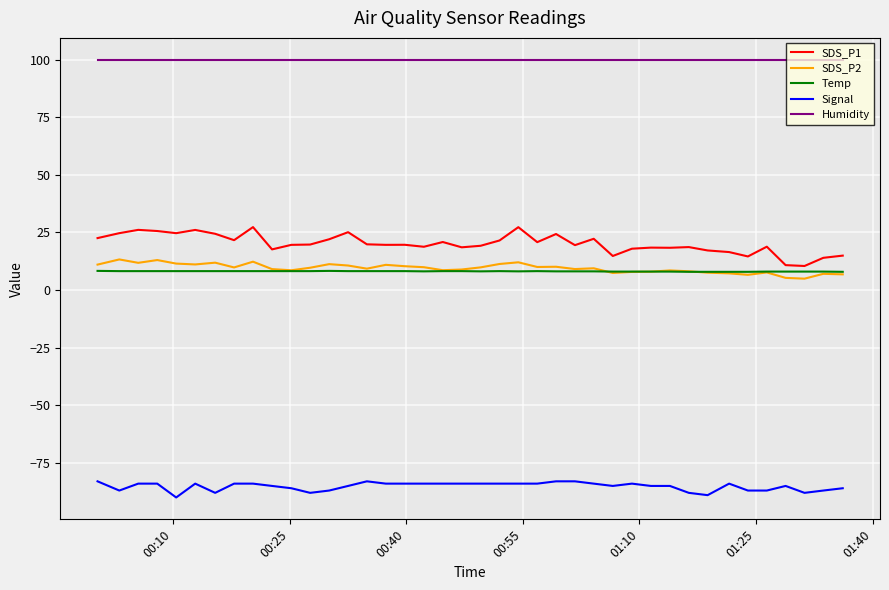

What is the maximum value shown in the chart?

99.9